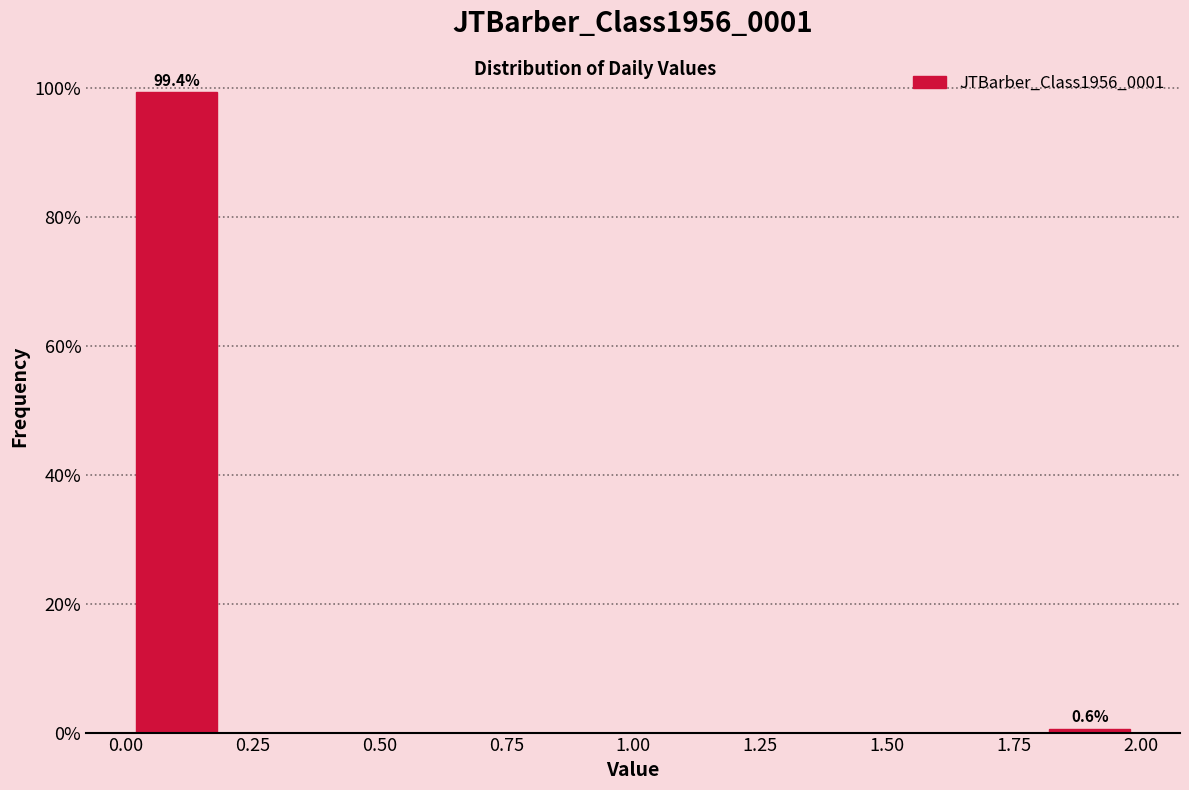

Over which range of the x-axis is the bar tallest?

0.0 to 0.2